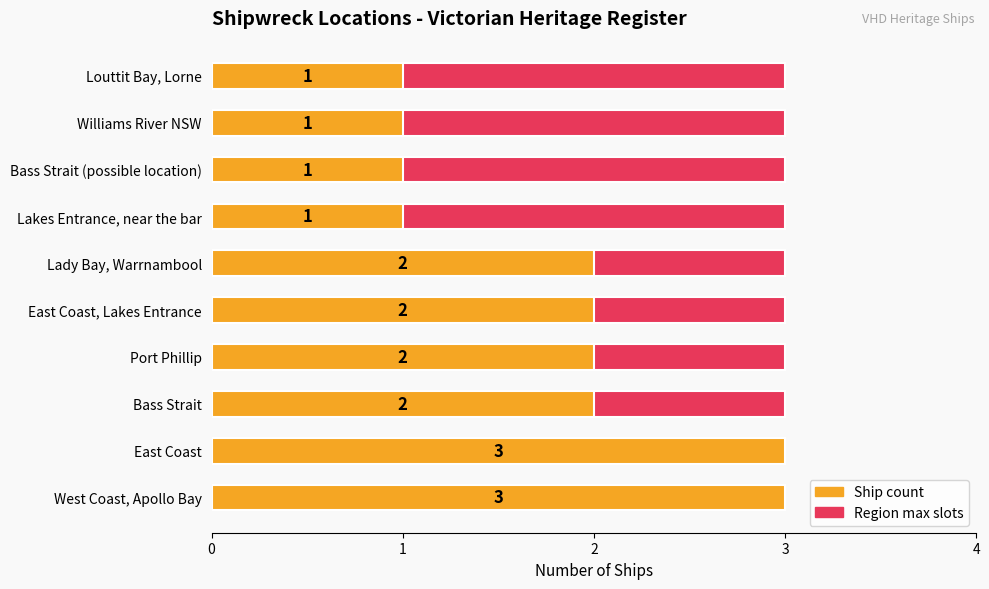

Is the value of Ship count at 6 greater than the value of Max (region total) at 2?

Yes